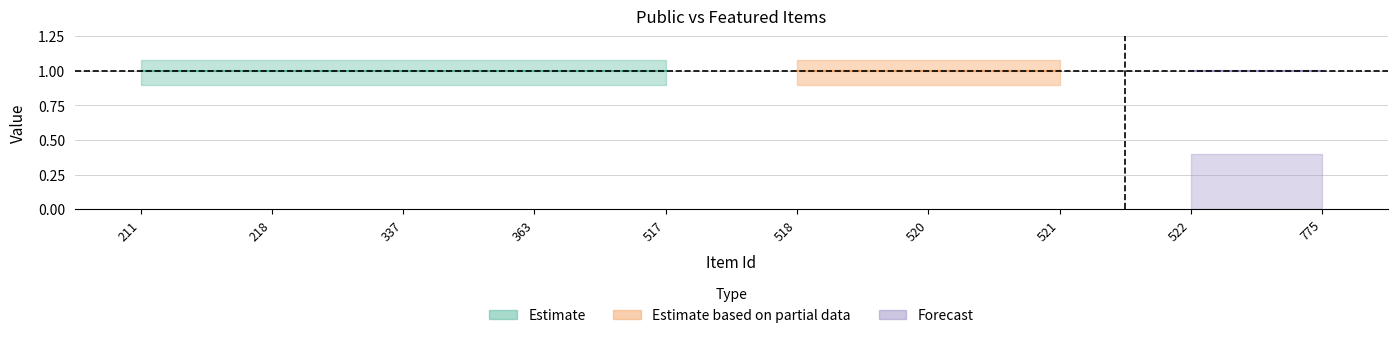

Rank the categories by public value from lowest to highest.

211, 218, 337, 363, 517, 518, 520, 521, 522, 775